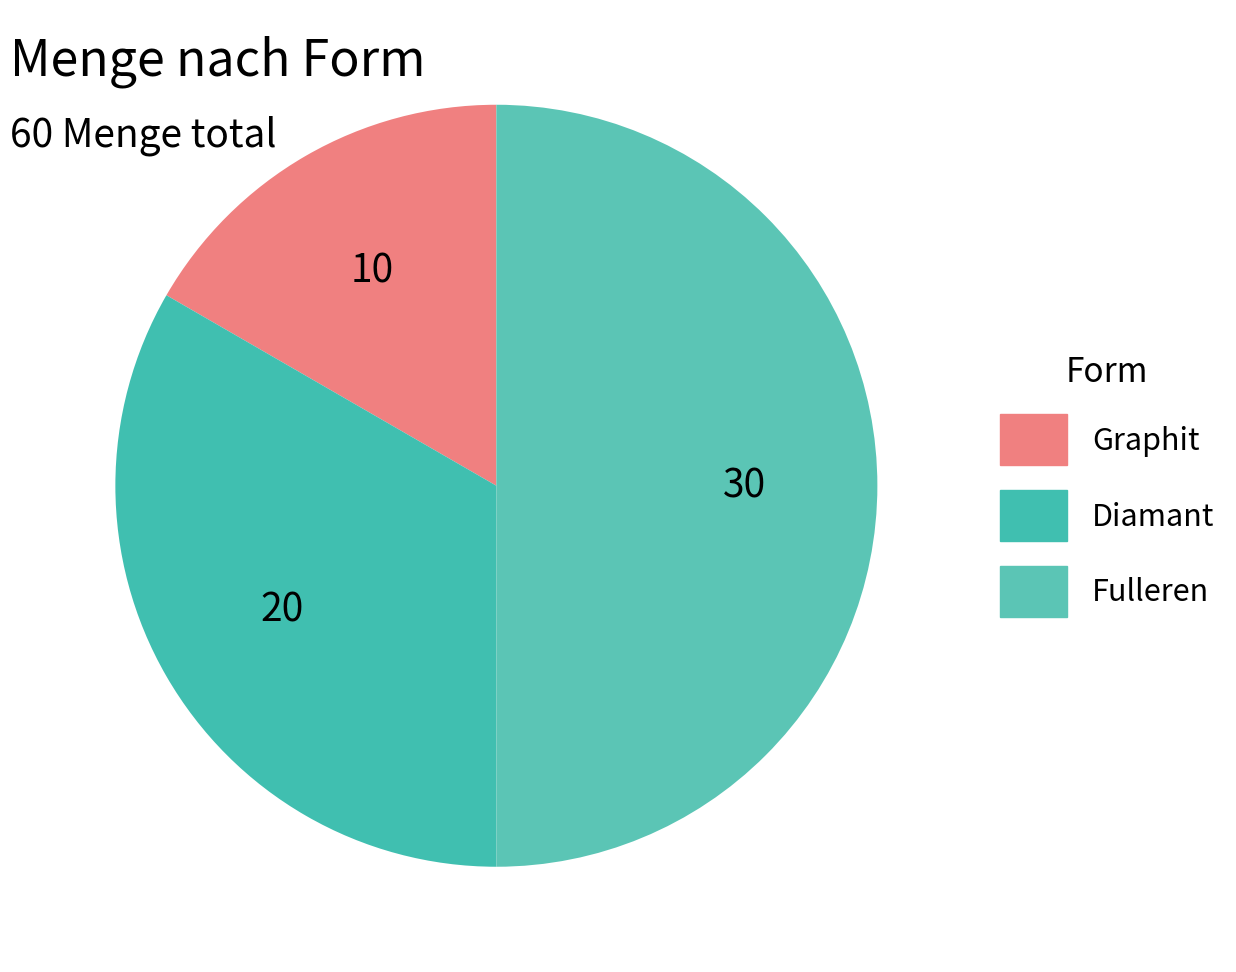

True or false: Fulleren accounts for 50% of the total.

True